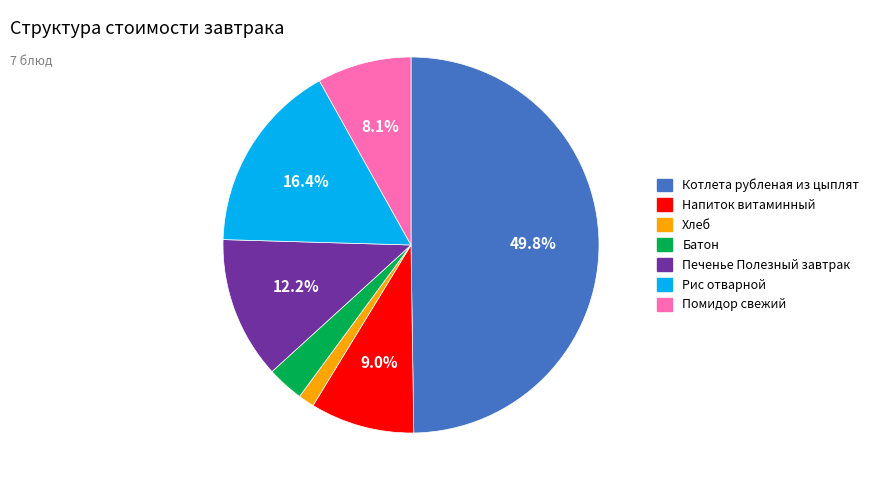

What is the total percentage of Напиток витаминный and Рис отварной?

25.4%